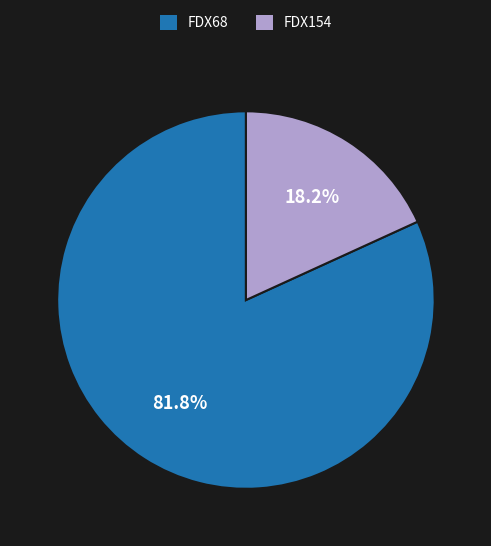

The FDX154 slice represents 33% of the pie. True or false?

False